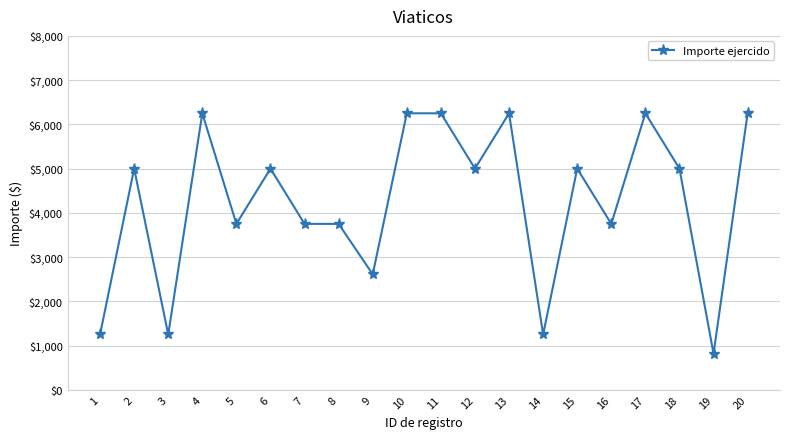

Reading right to left, extract all data points from this chart.

6250	815	5000	6250	3750	5000	1250	6250	5000	6250	6250	2610	3750	3750	5000	3750	6250	1250	5000	1250